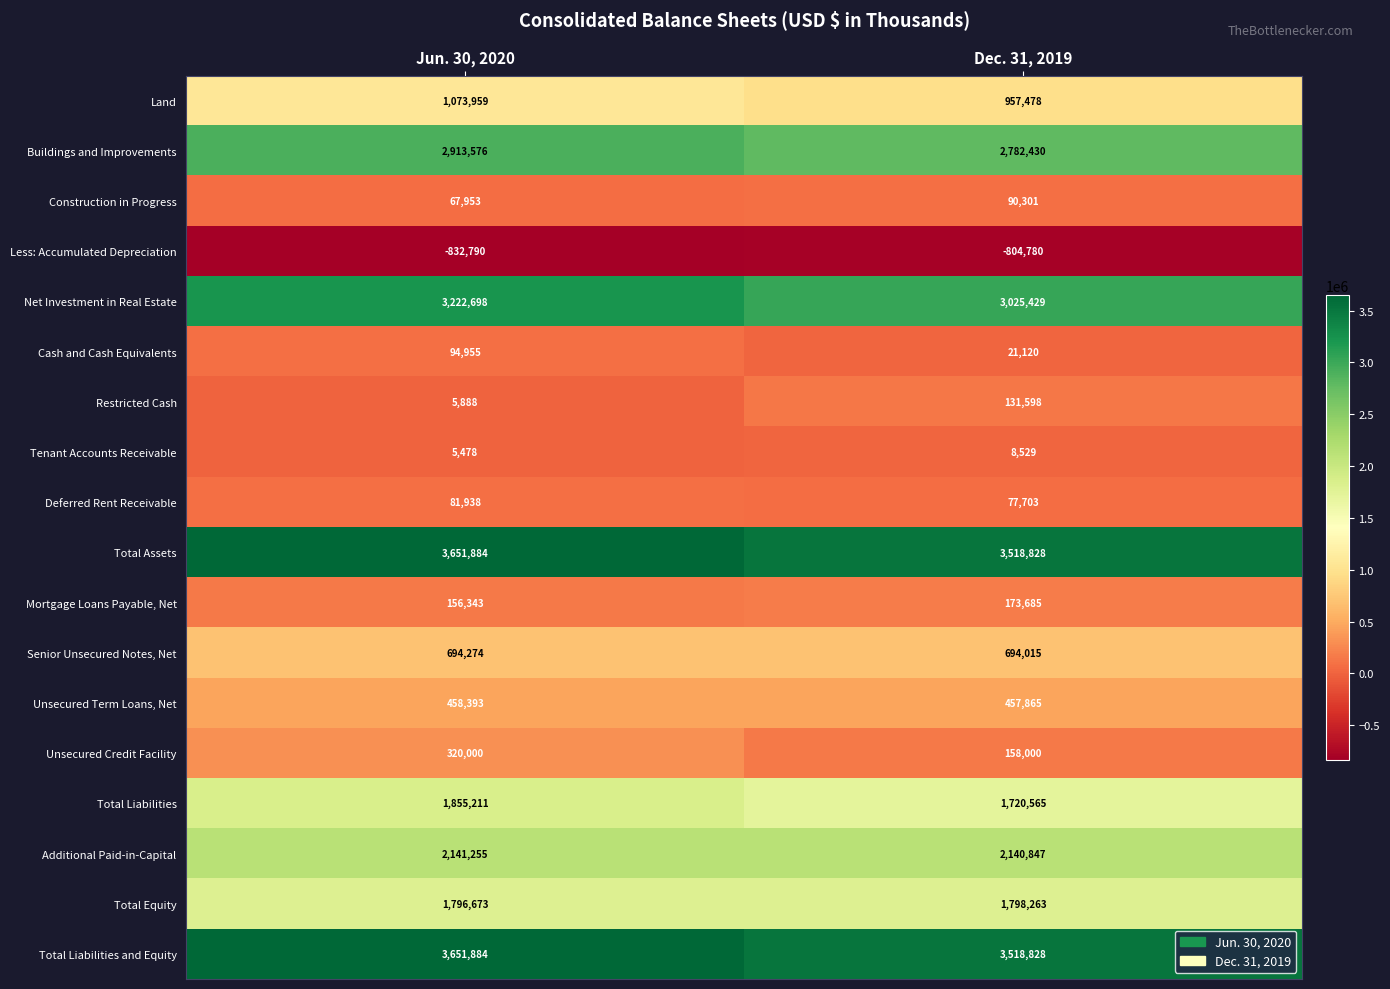

True or false: Deferred Rent Receivable has a value of 77703 at Dec. 31, 2019.

True